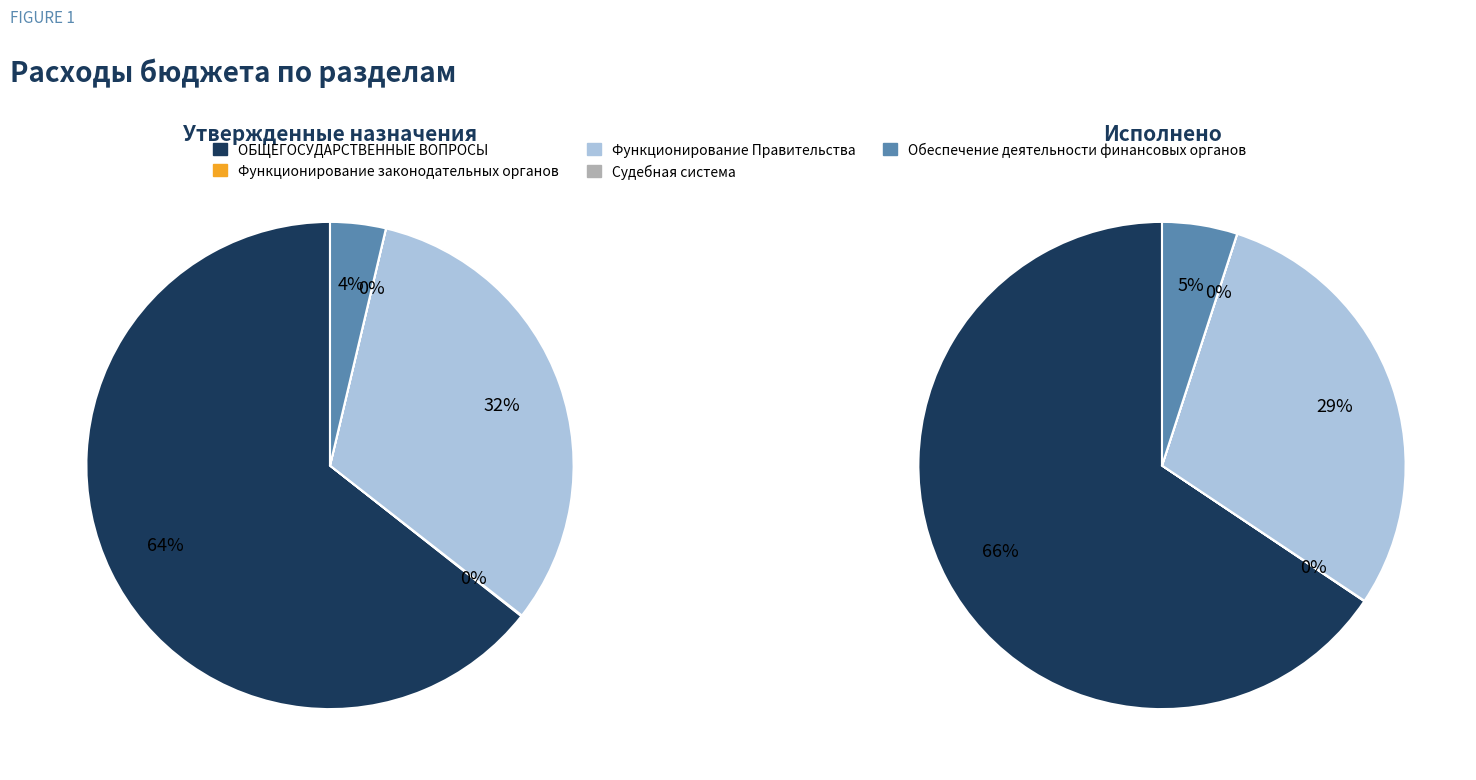

What is the smallest slice in the pie chart?

Судебная система